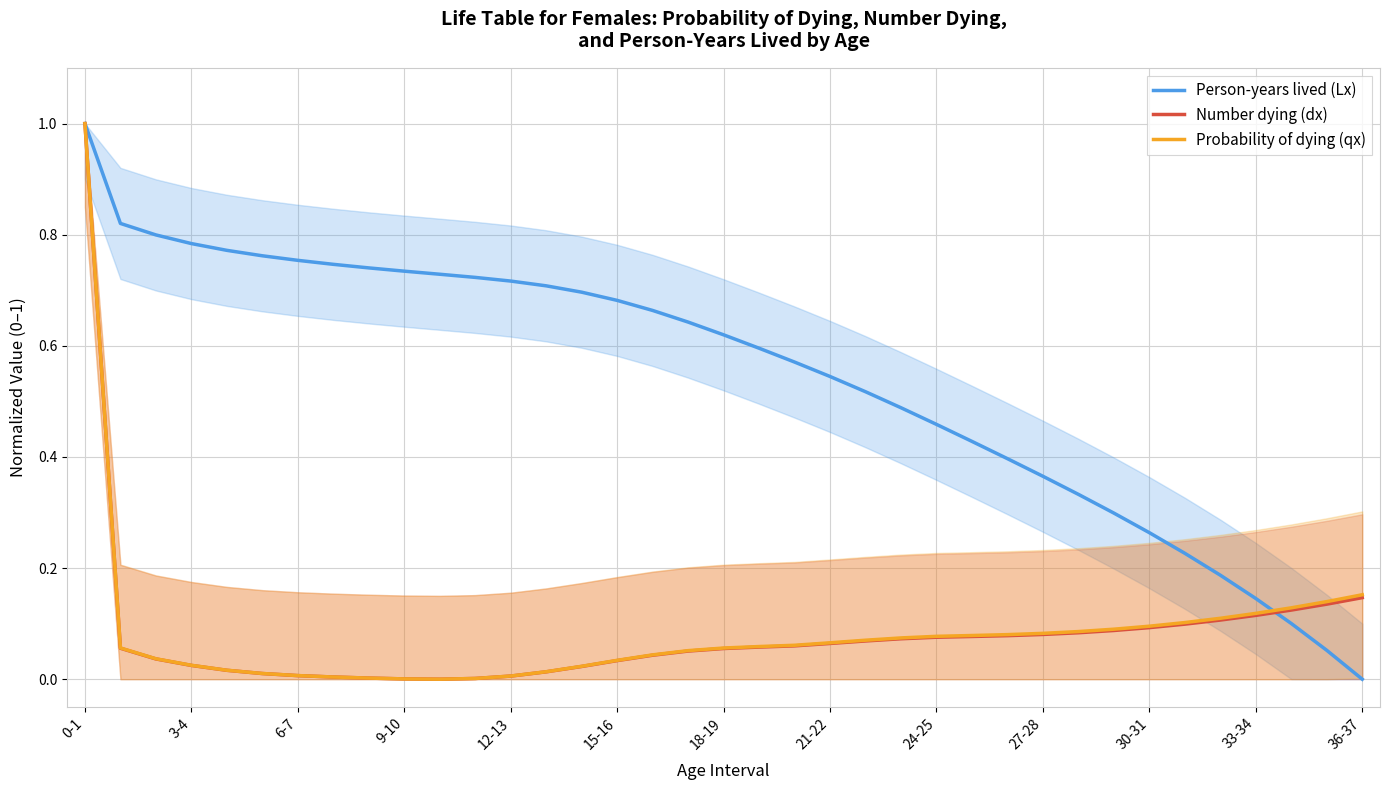

What is the highest value of the Probability of dying (qx) series?

1.0